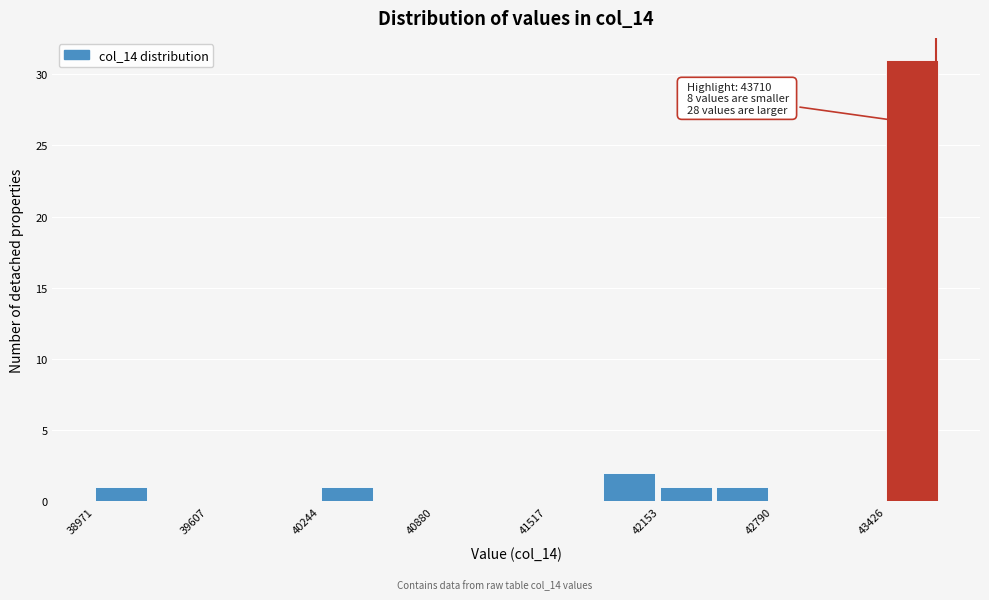

Around what value on the x-axis is the tallest bar? Give the approximate position of its centre, as read against the axis.

43600